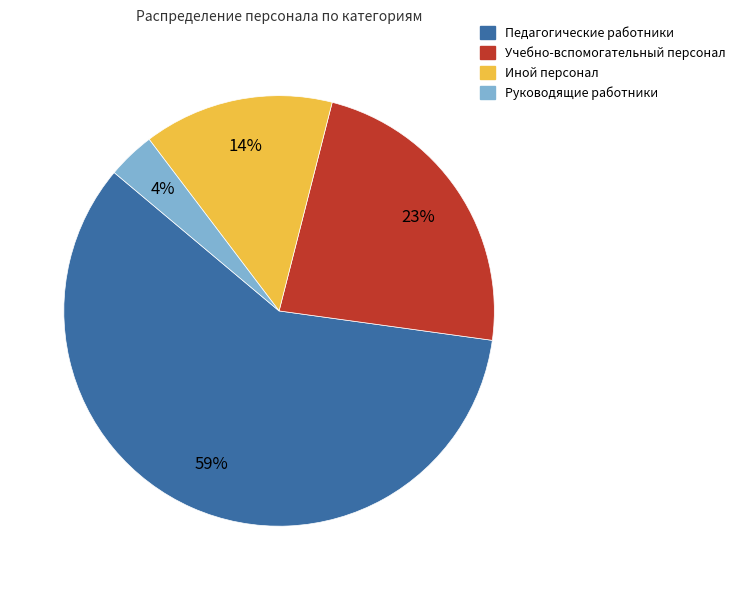

Between Руководящие работники and Учебно-вспомогательный персонал, which is larger?

Учебно-вспомогательный персонал